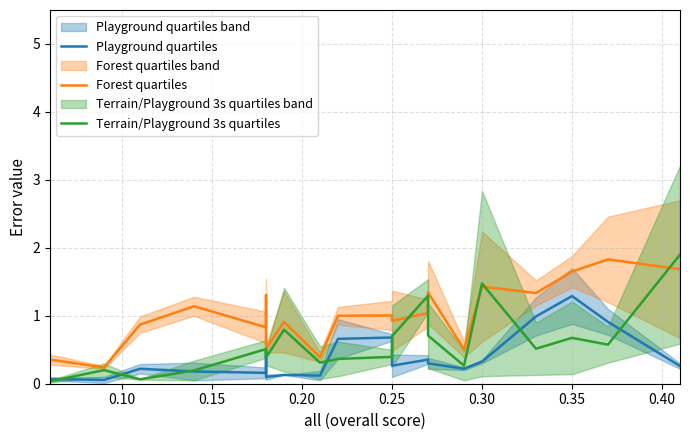

The Terrain/Playground 3s quartiles series shows 0.2 at 0.40. True or false?

False